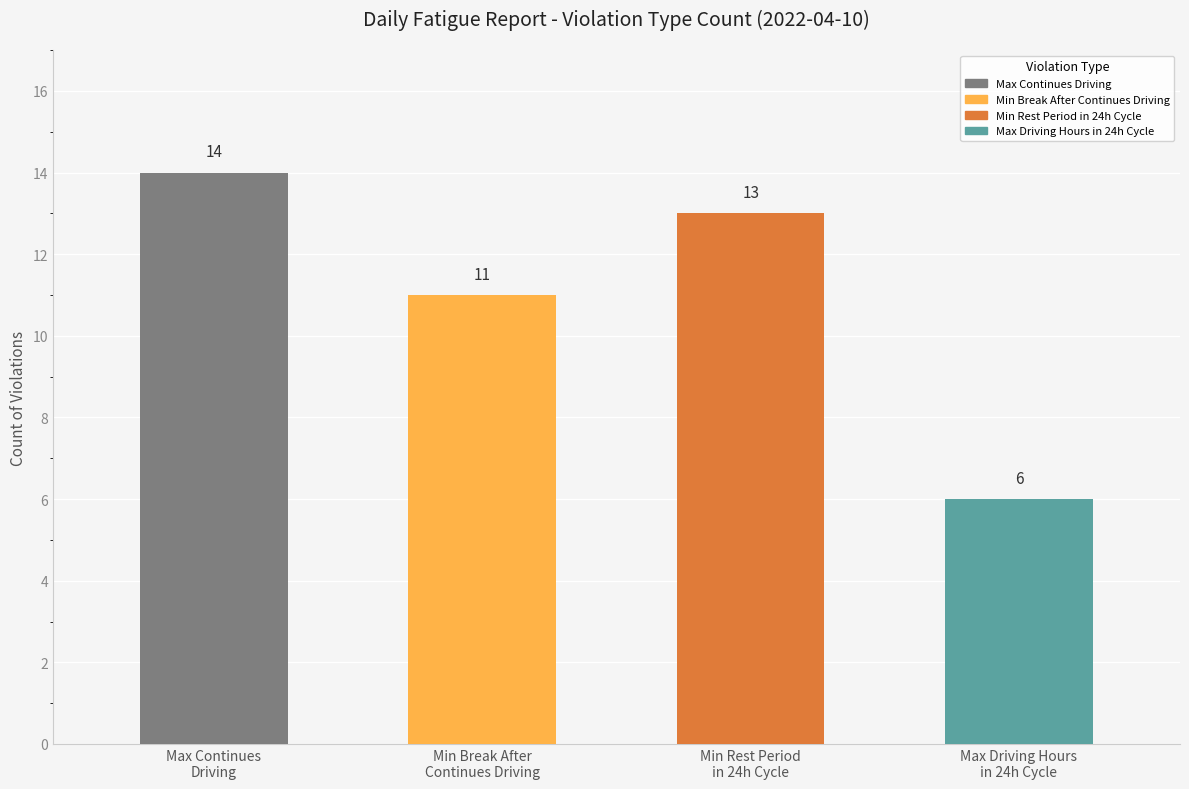

What is the difference between the maximum and minimum values?

8